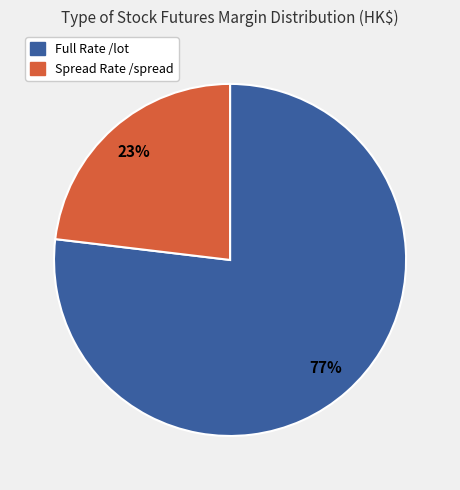

Does any single category account for the majority?

Yes